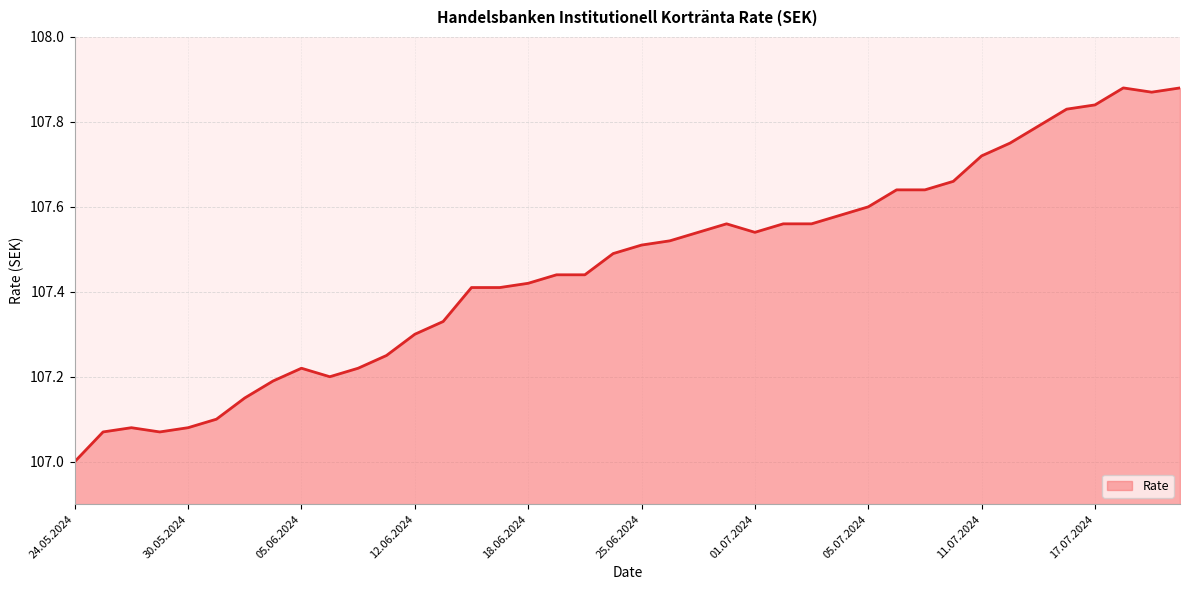

What is the difference between the second highest and second lowest values?

0.8